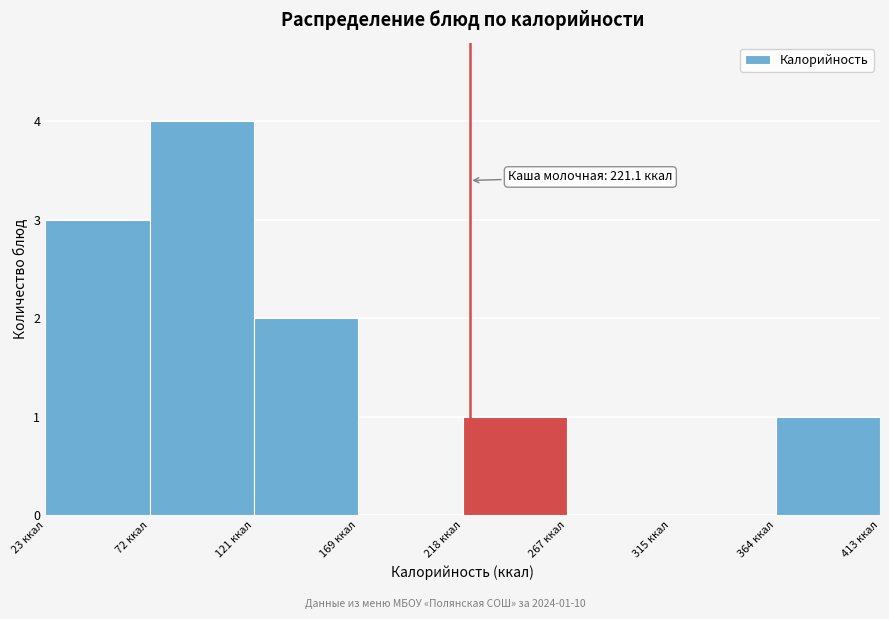

Which range on the x-axis has the tallest bar?

70 to 120